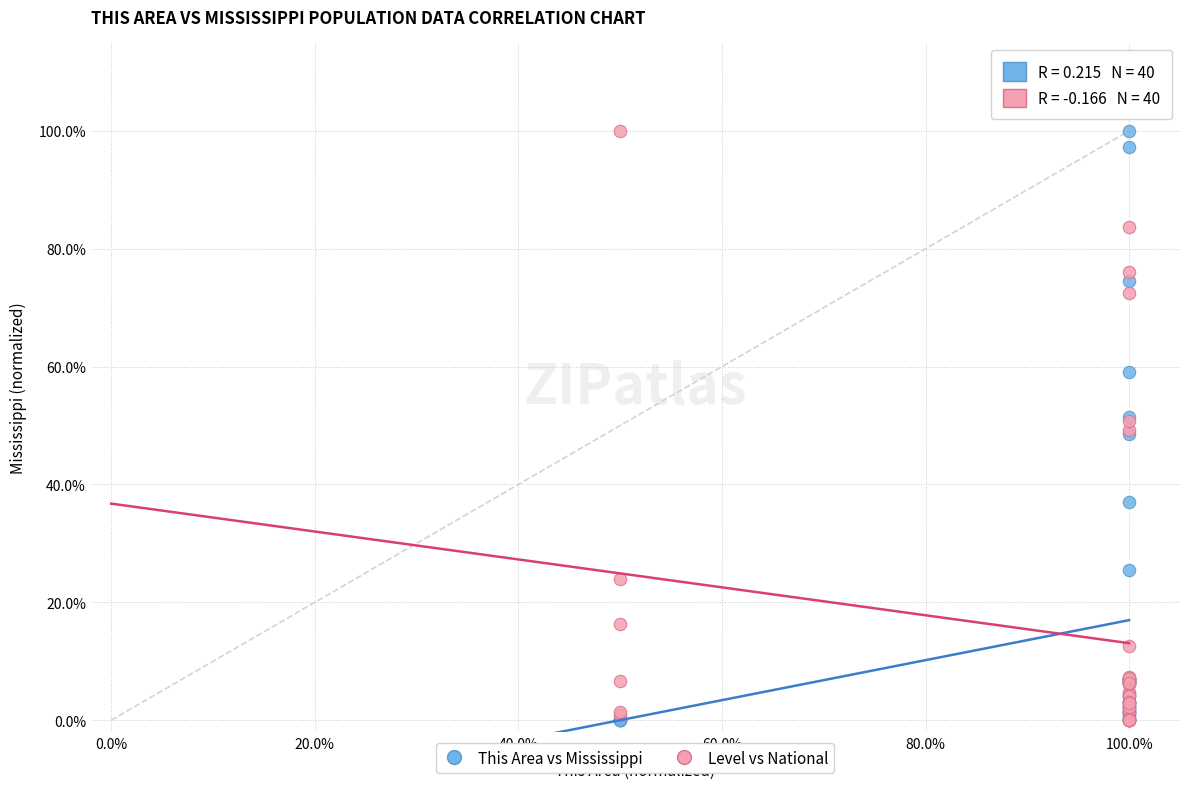

What are all the series names shown in the legend?

This Area vs Mississippi, Level vs National